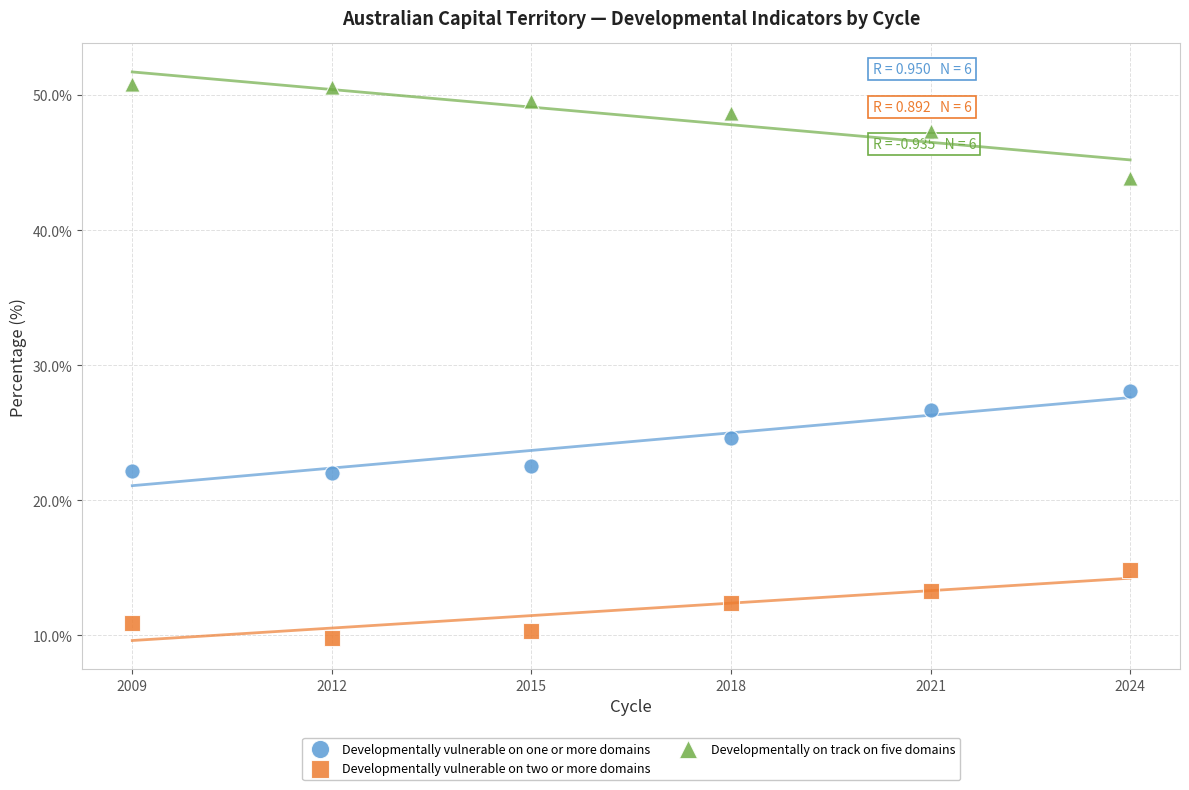

Which series has the largest Y range (max minus min)?

Developmentally on track on five domains